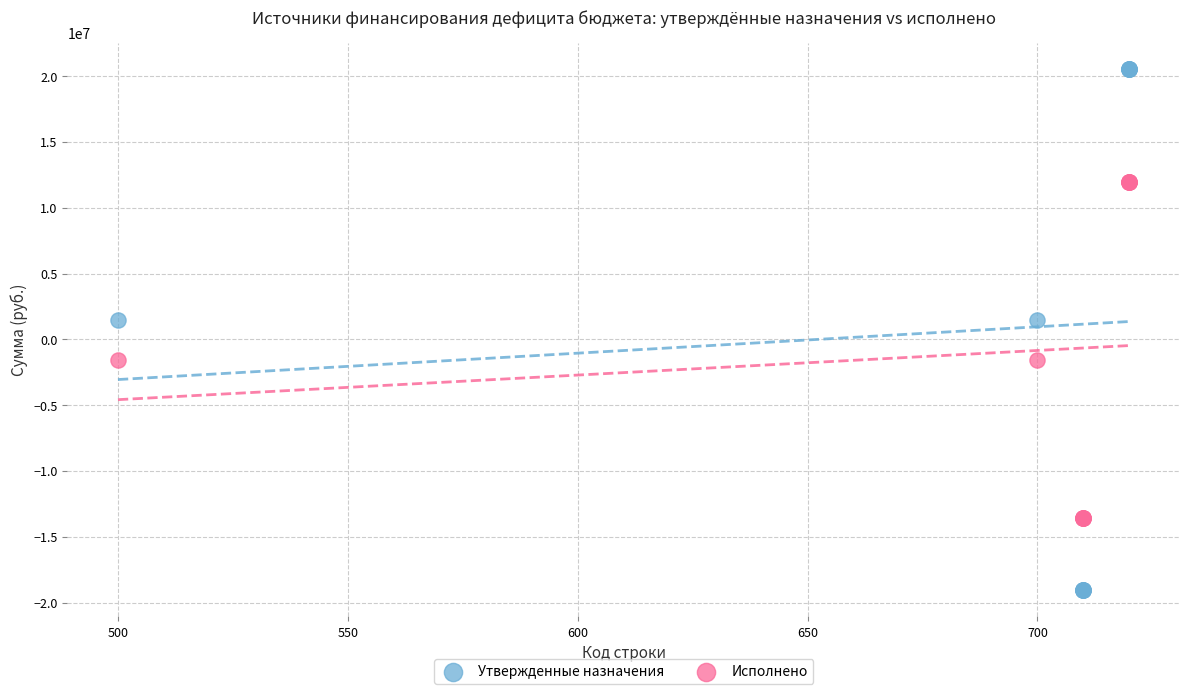

Which series contains the highest Y value?

Утвержденные назначения